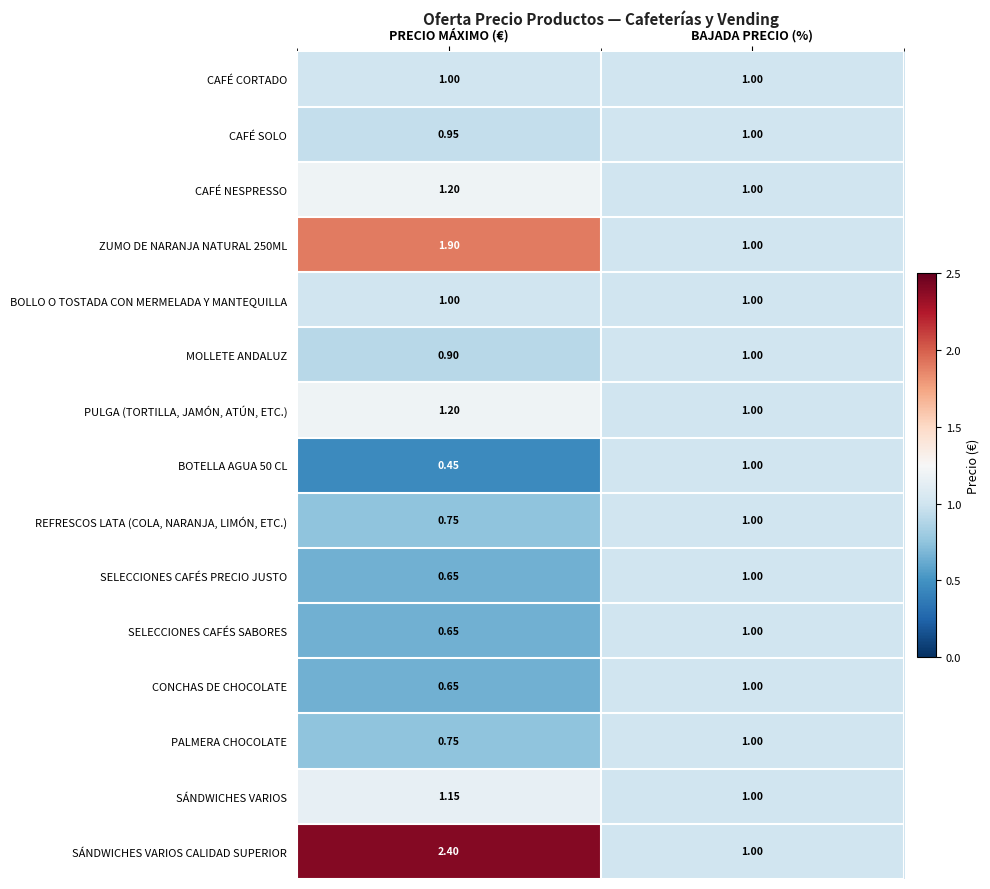

Which series has the widest spread of values?

SÁNDWICHES VARIOS CALIDAD SUPERIOR